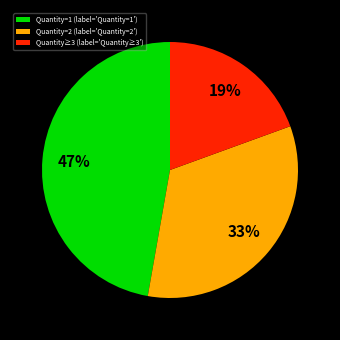

Between Quantity≥3 (label='Quantity≥3') and Quantity=1 (label='Quantity=1'), which is larger?

Quantity=1 (label='Quantity=1')